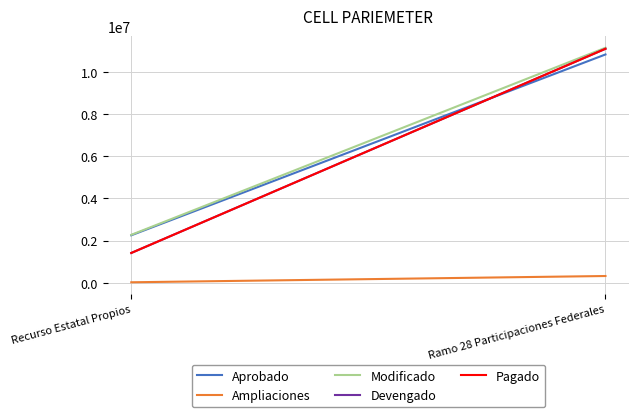

How many data points does each series have?

2